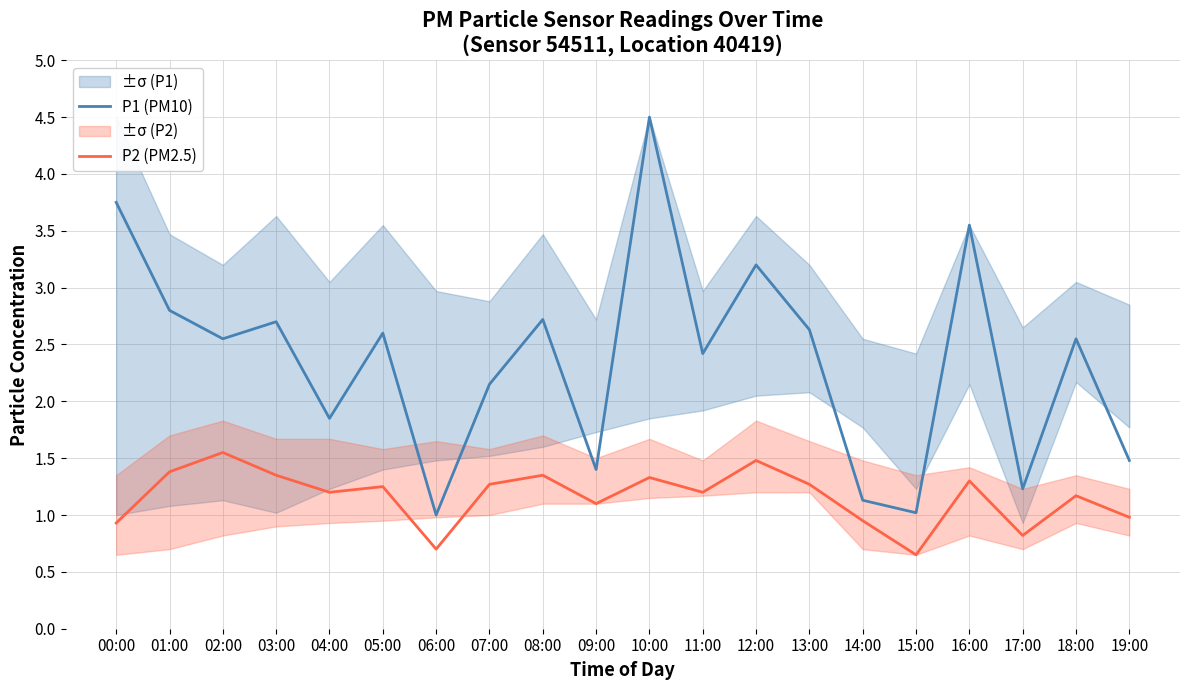

Which has a higher value, 08:00 or 11:00?

08:00